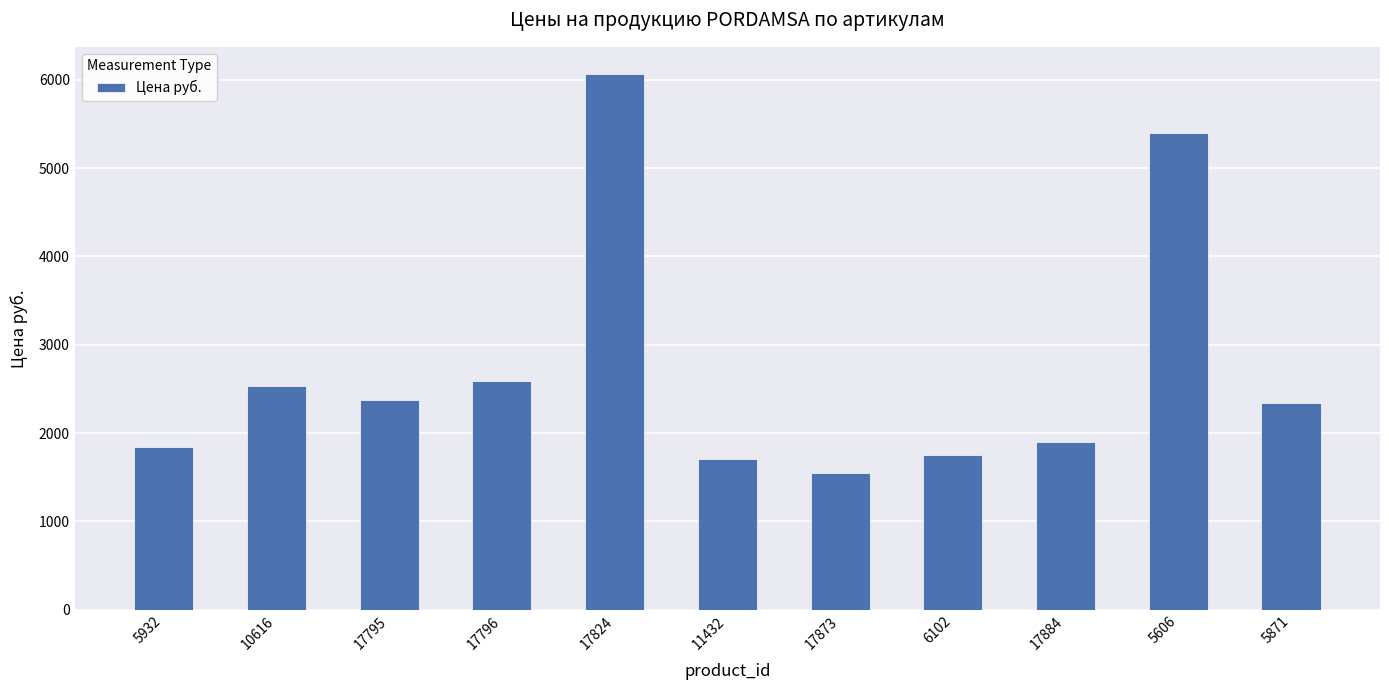

Which has a higher value, 5932 or 11432?

5932